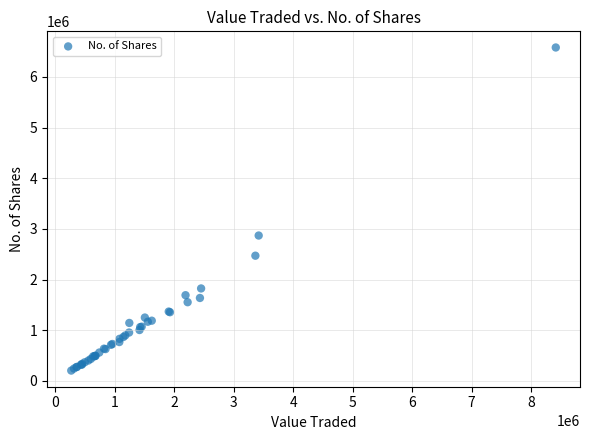

What Y value in the scatter plot is closest to 3393353?

2870390